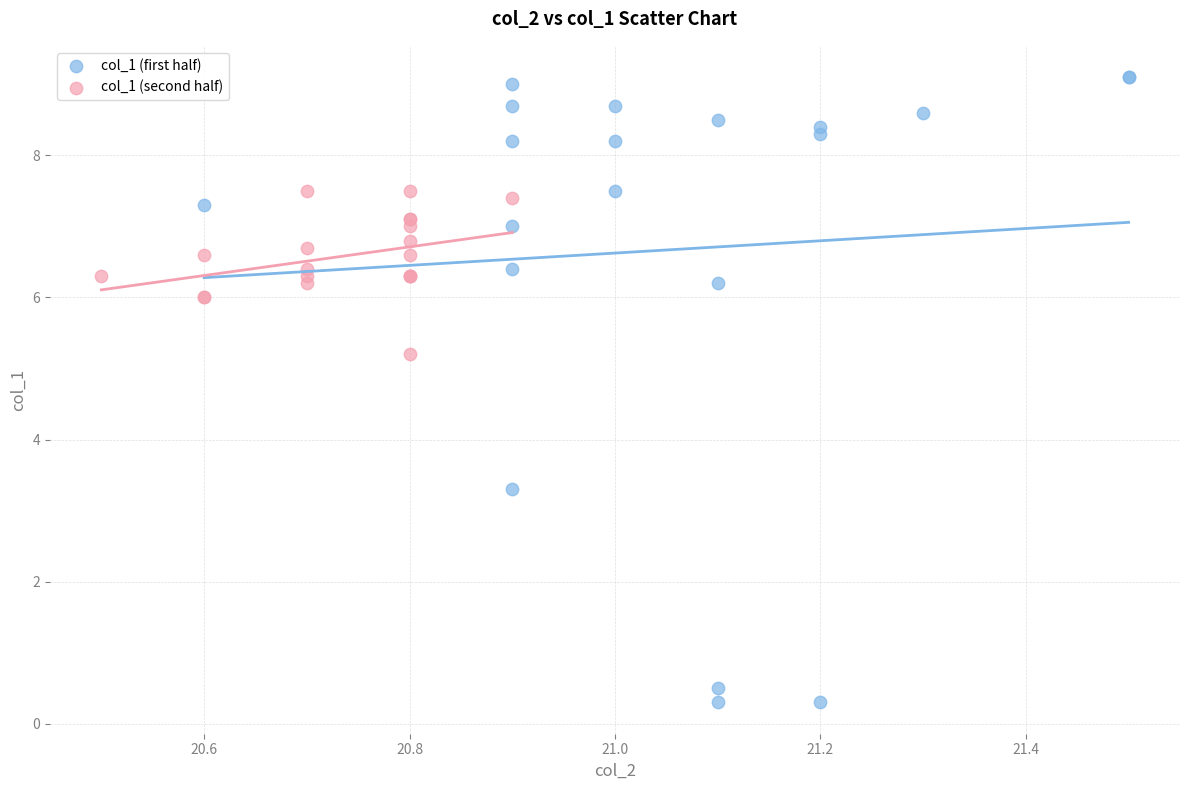

Which series reaches the minimum Y coordinate?

col_1 (first half)